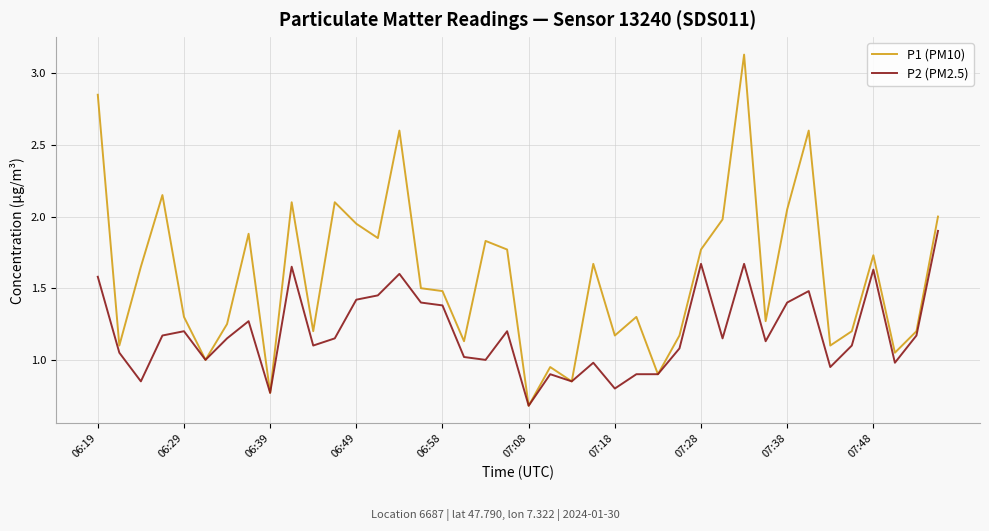

Which series has the widest spread of values?

P1 (PM10)